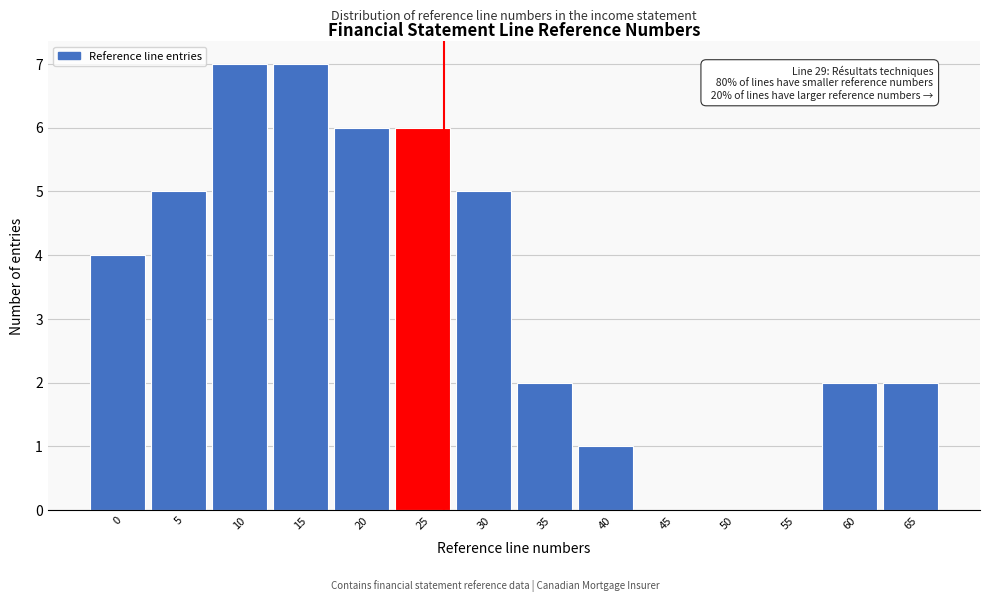

Reading left to right, what are all the values shown in this chart?

0=4	5=5	10=7	15=7	20=6	25=6	30=5	35=2	40=1	45=0	50=0	55=0	60=2	65=2